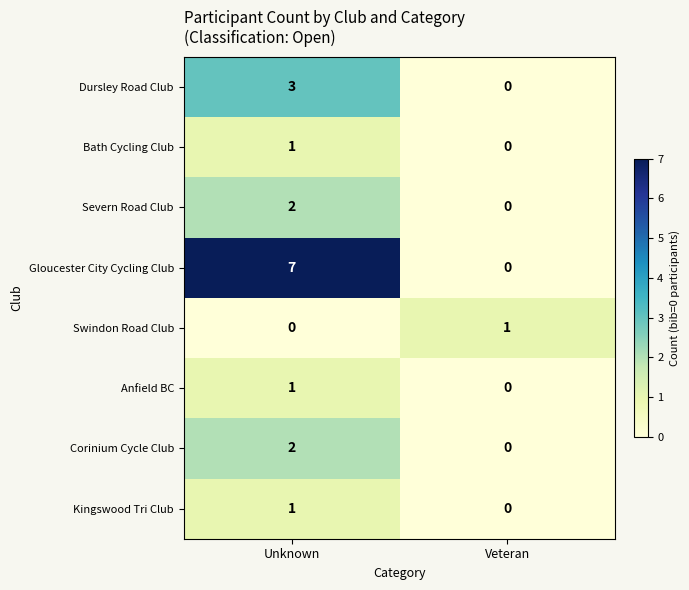

At how many categories does at least one series exceed 4?

1